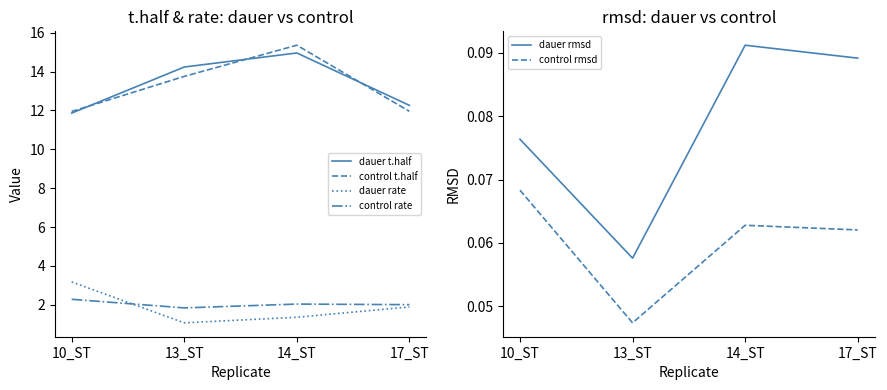

Reading left to right, what are all the values shown in this chart?

dauer t.half: 10_ST=11.9	13_ST=14.2	14_ST=15.0	17_ST=12.3
control t.half: 10_ST=11.9	13_ST=13.8	14_ST=15.4	17_ST=12.0
dauer rate: 10_ST=3.2	13_ST=1.1	14_ST=1.4	17_ST=1.9
control rate: 10_ST=2.3	13_ST=1.8	14_ST=2.0	17_ST=2.0
dauer rmsd: 10_ST=0.1	13_ST=0.1	14_ST=0.1	17_ST=0.1
control rmsd: 10_ST=0.1	13_ST=0.0	14_ST=0.1	17_ST=0.1